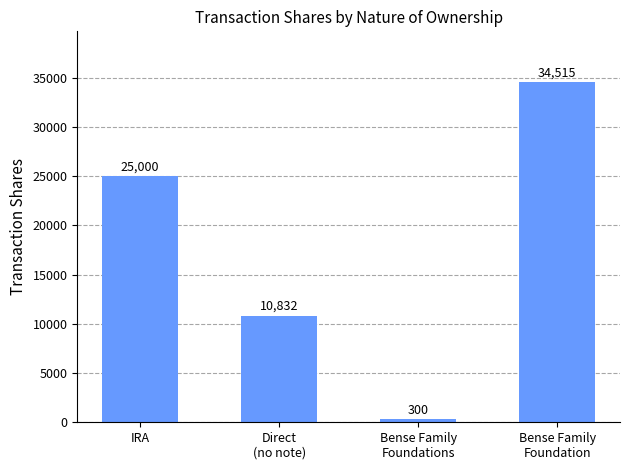

What value does the data have at Bense Family
Foundation?

34515